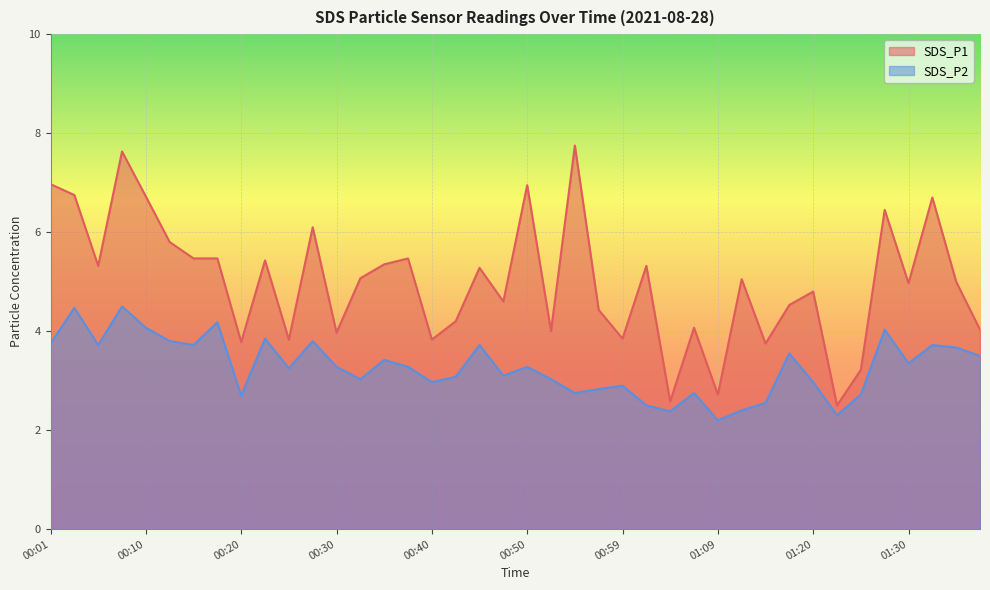

Which category has the lowest value in the SDS_P1 series?

01:22